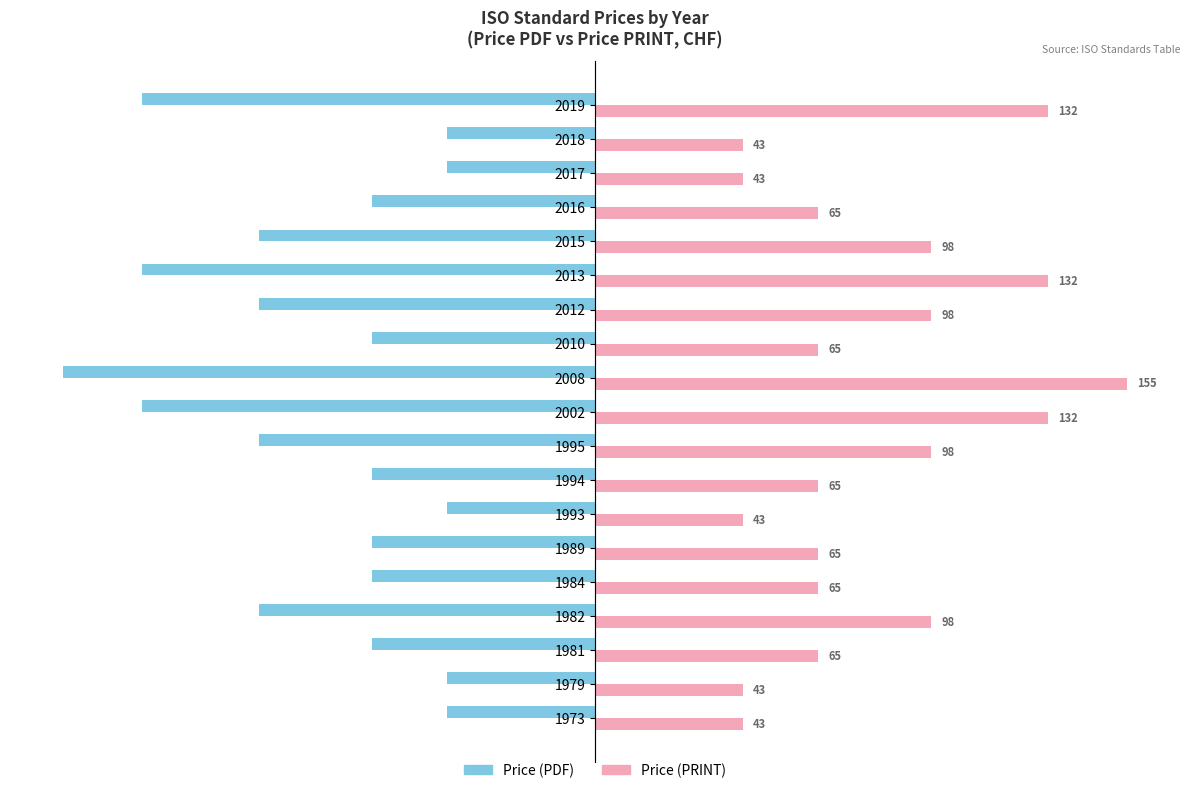

What is the spread (max minus min) of values at 1984?

130